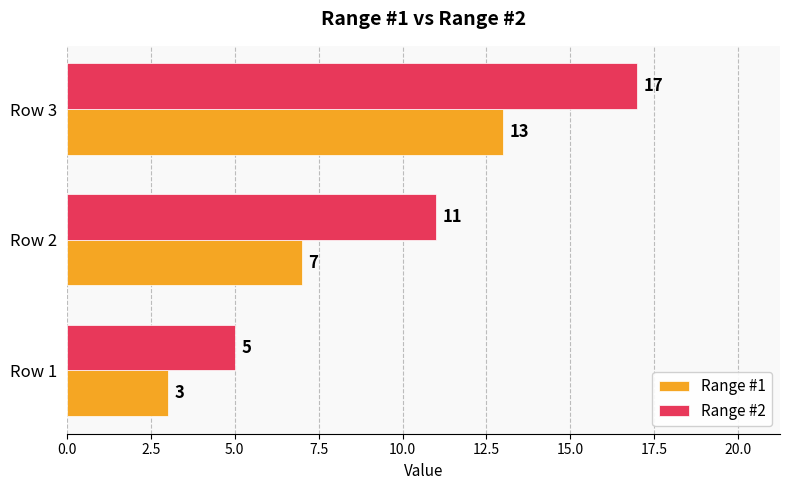

What is the lowest value of the Range #2 series?

5